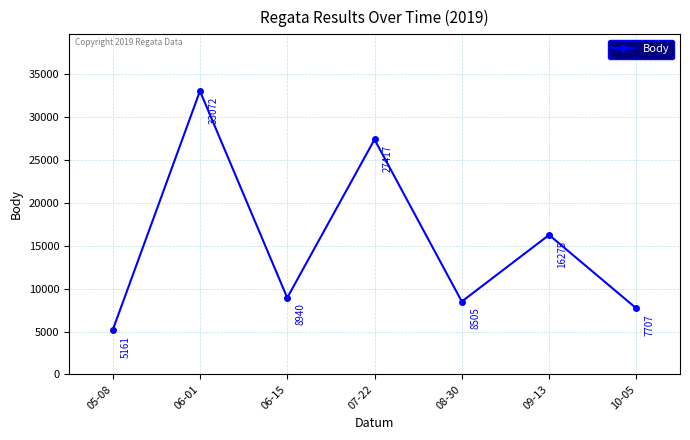

What is the label of the 5th point from the left?

08-30